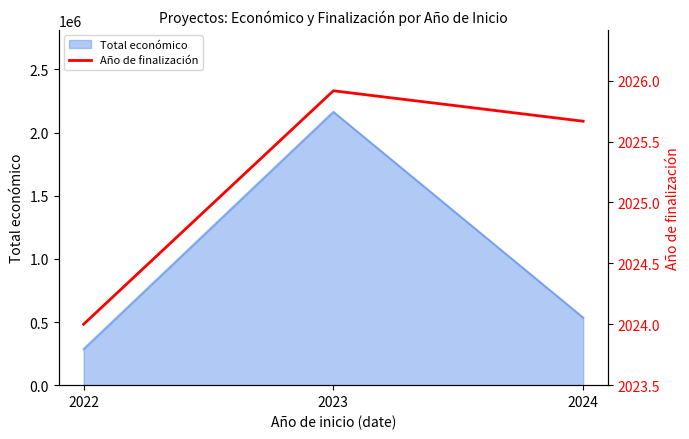

What is the value of the 2nd point from the left?

2025.9